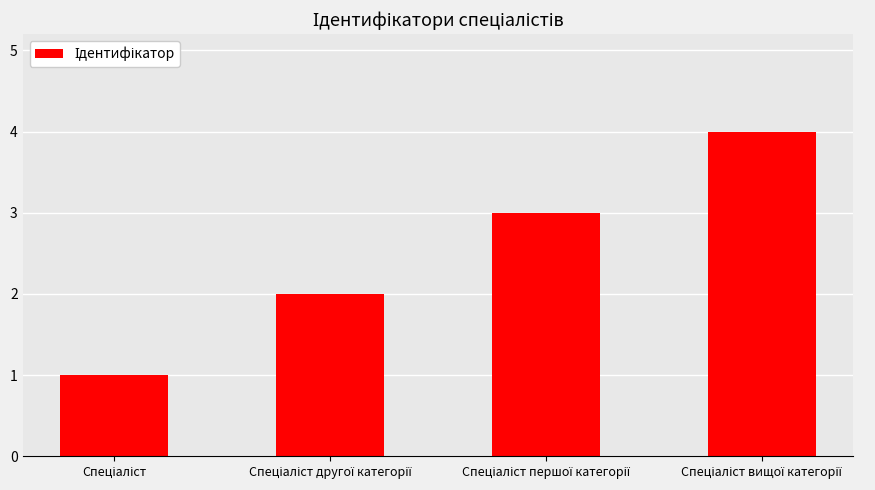

What is the greatest value displayed?

4